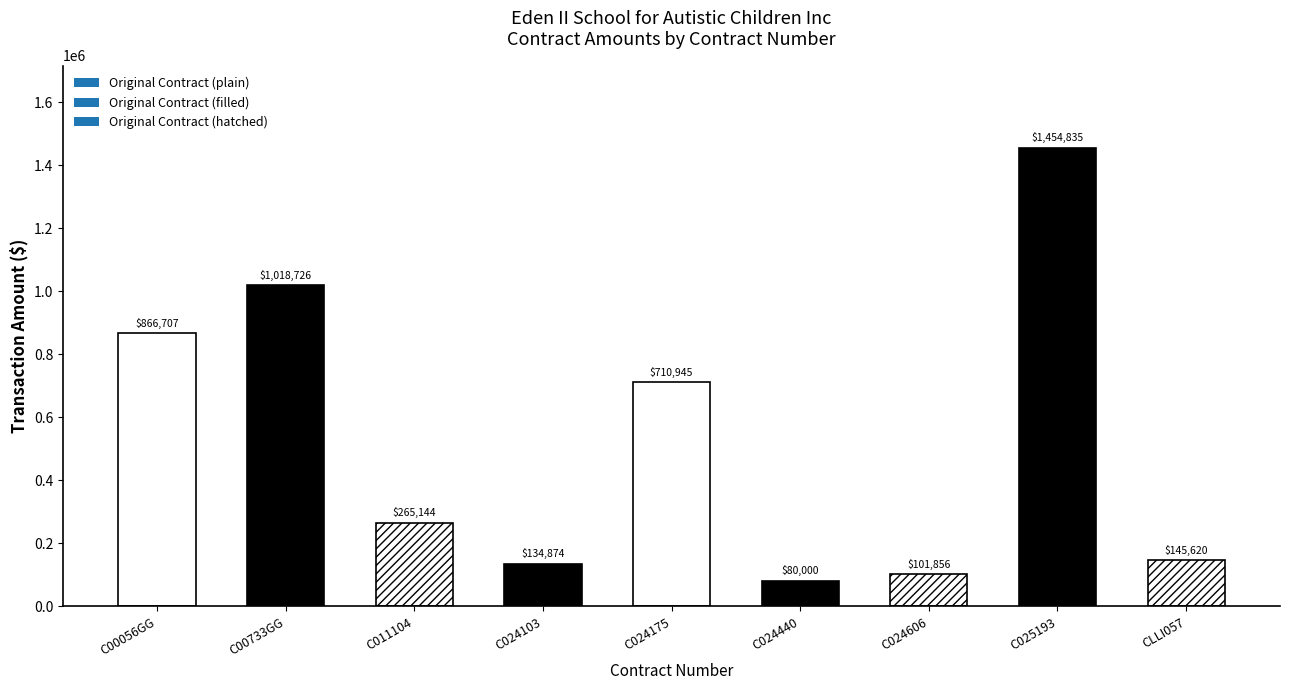

How many categories are shown in the chart?

9